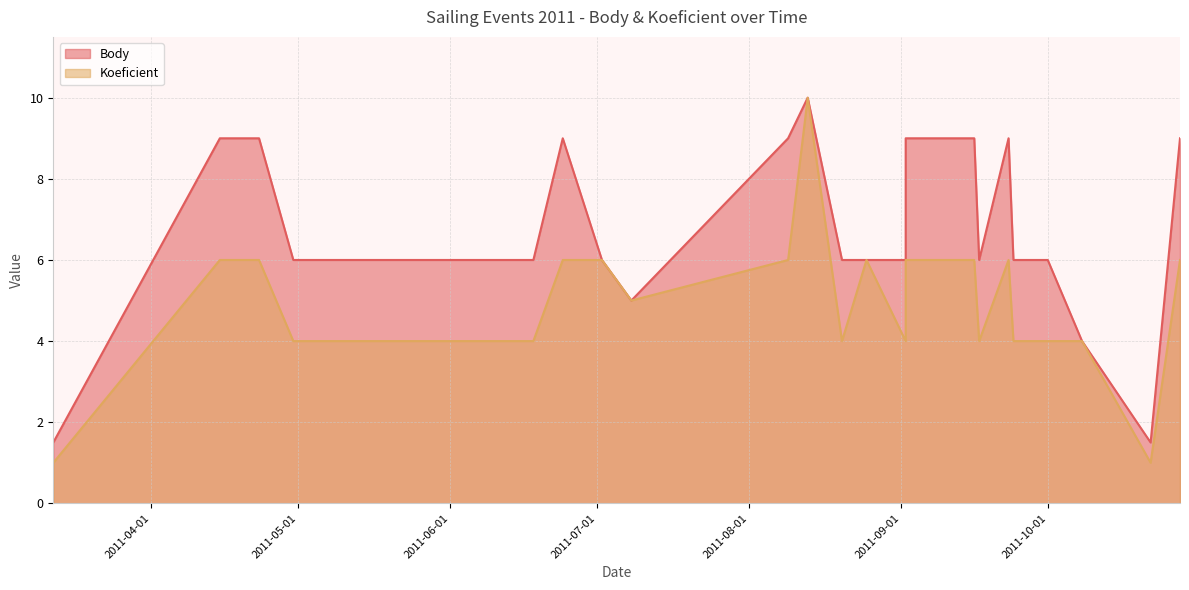

True or false: Body has a value of 9.0 at 2011-04-23.

True